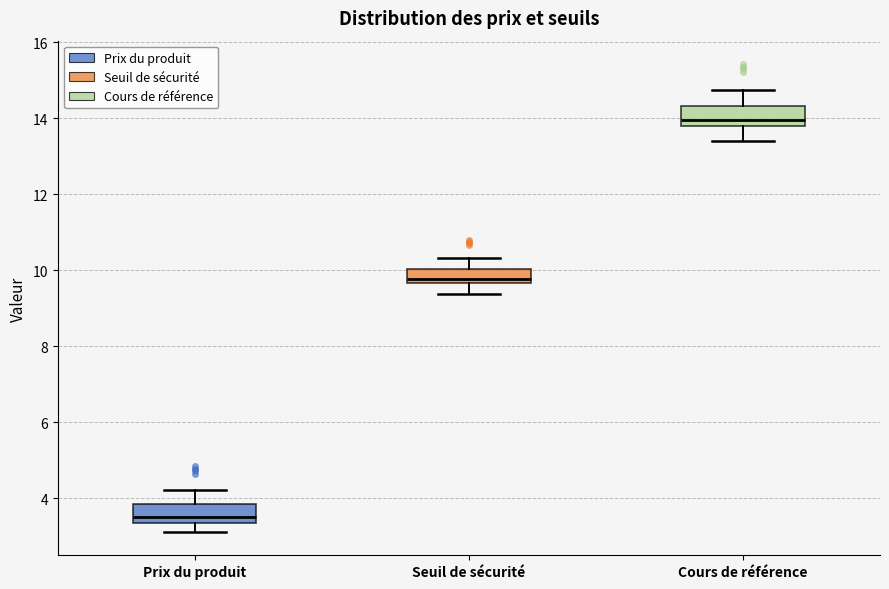

Reading left to right, read every box against the y-axis: the position of its median line, the range the box covers, and the ends of its whiskers. The values are not printed on the chart, so give them approximately, as read against the axis.

Prix du produit: median 3.6, box 3.4 to 3.8, whiskers 3.2 to 4.2
Seuil de sécurité: median 9.8, box 9.6 to 10.0, whiskers 9.4 to 10.4
Cours de référence: median 14.0, box 13.8 to 14.4, whiskers 13.4 to 14.8